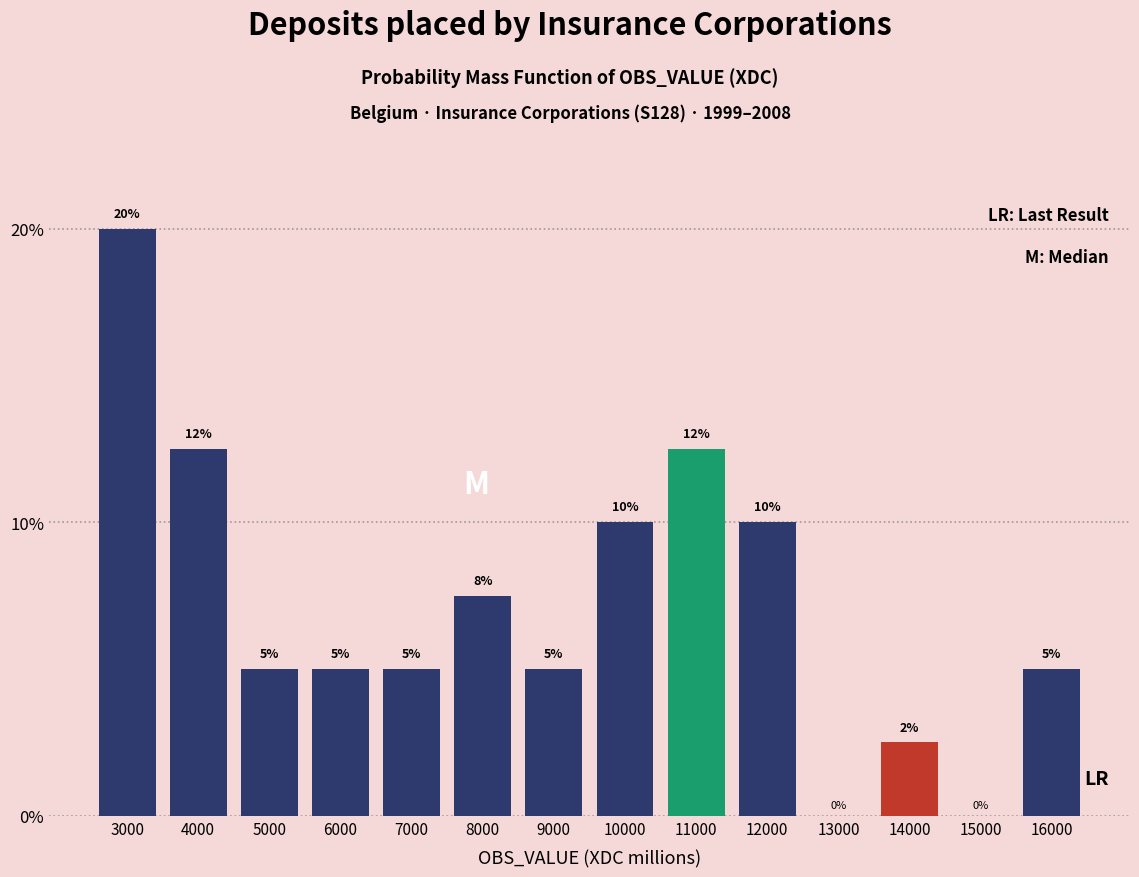

What is the sum of the values at 12000 and 10000?

20.0